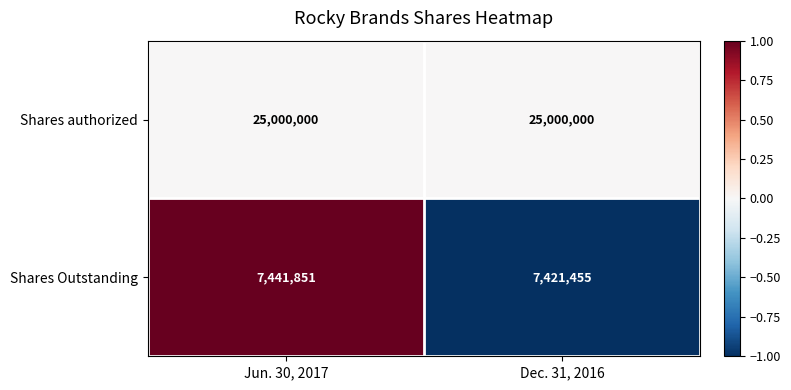

What is the total value across all series at Dec. 31, 2016?

32421455